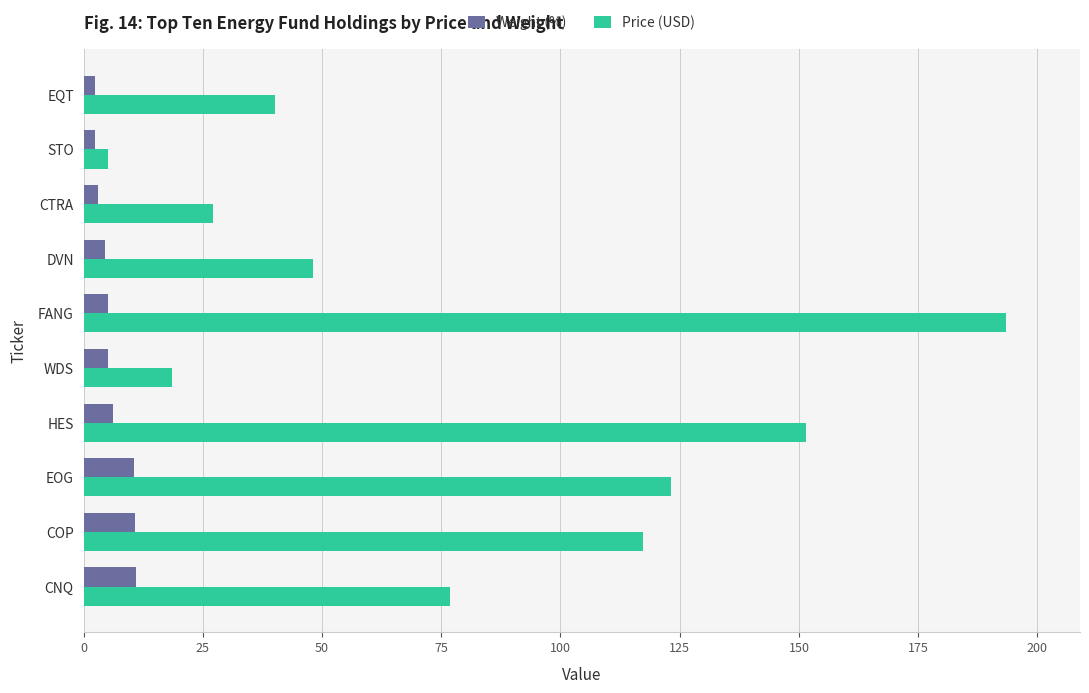

Which series has the largest range (max minus min)?

Price (USD)